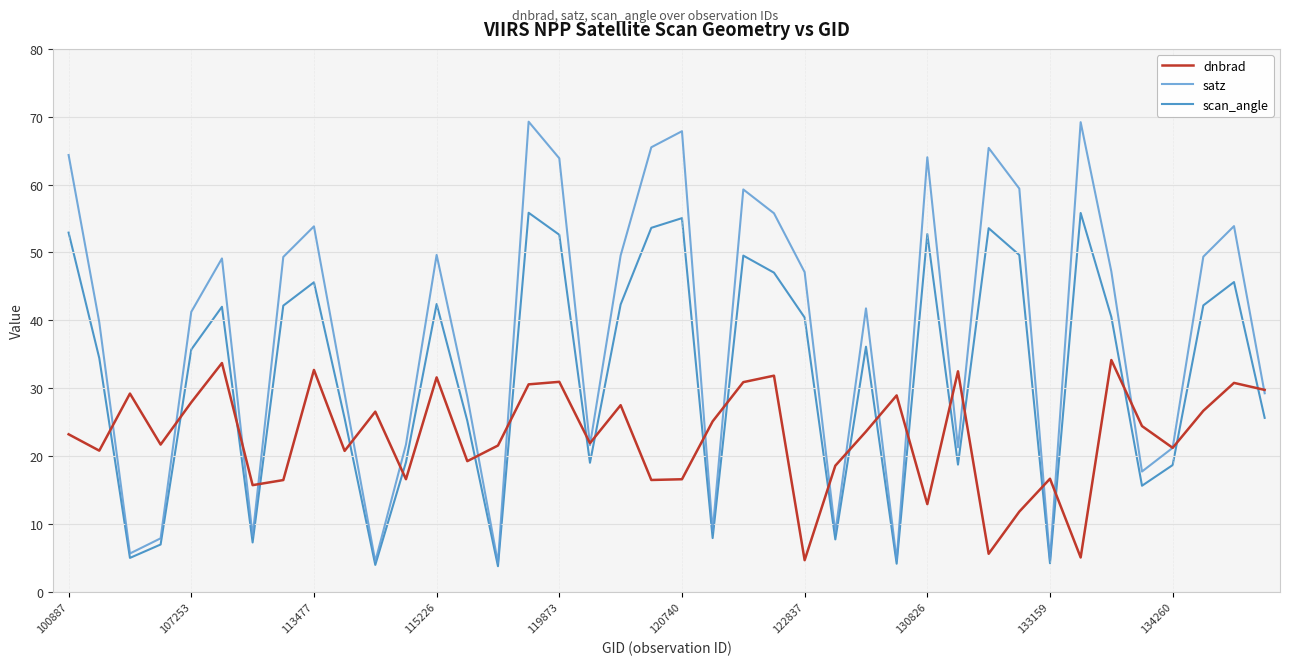

In satz, how many points are lower than both neighbors (excluding endpoints)?

11